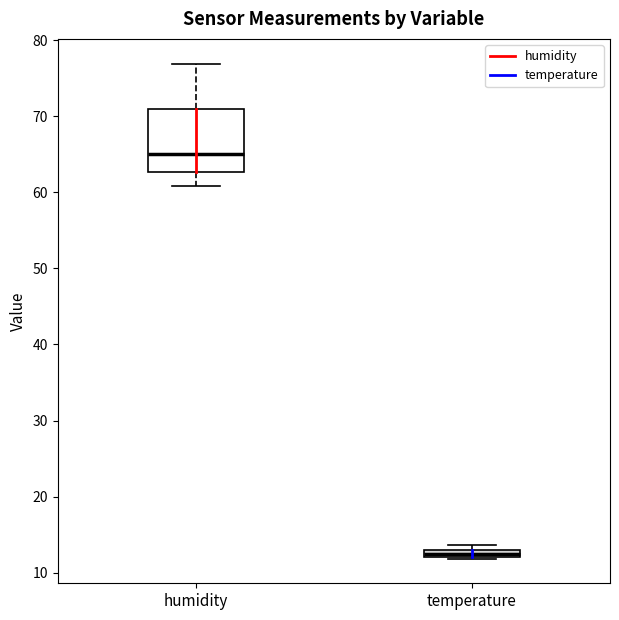

Which box has the lowest median line?

temperature